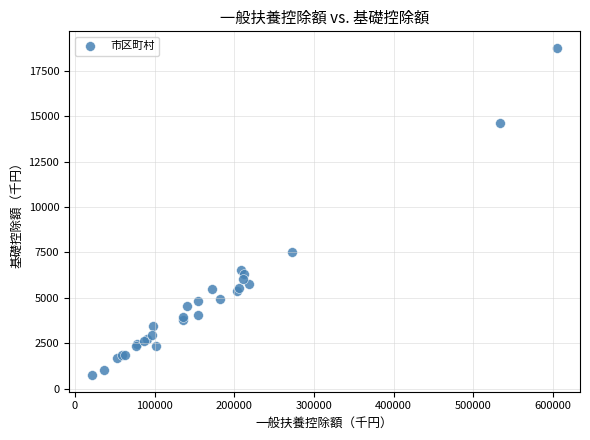

What Y value in the scatter plot is closest to 9753?

7500.2